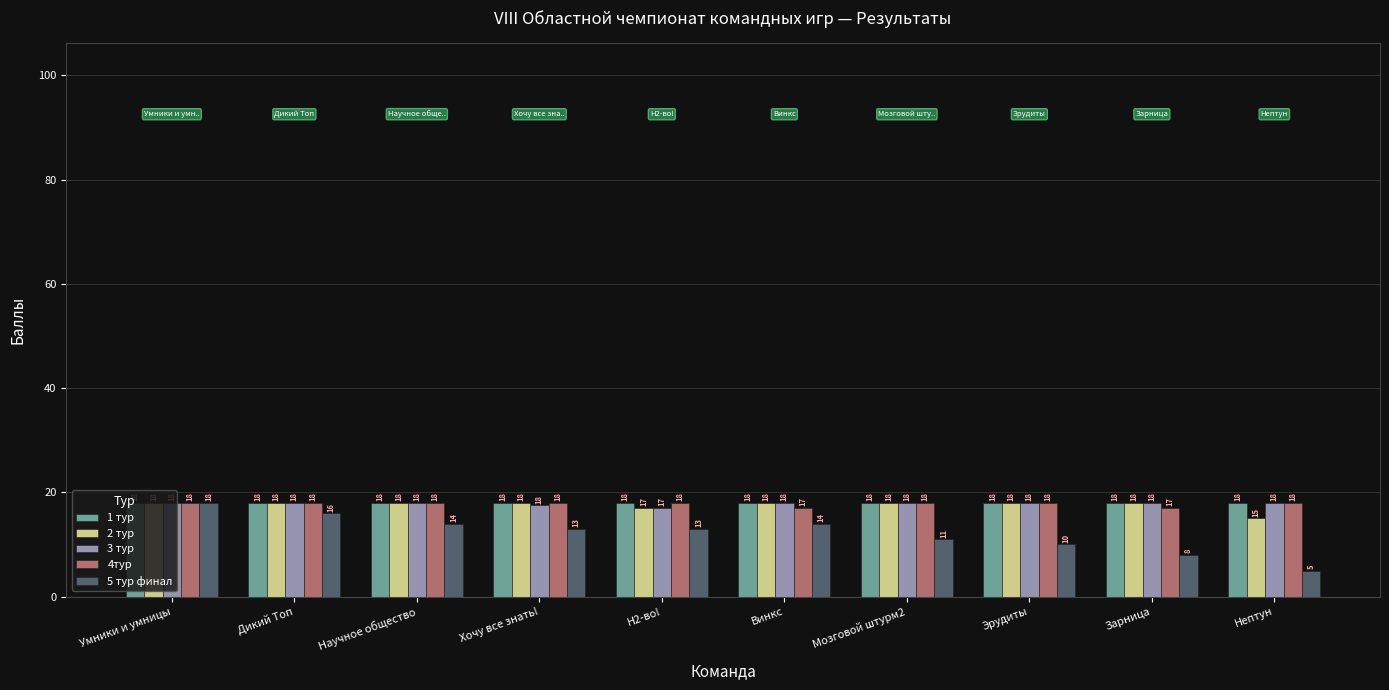

What are all the series names shown in the legend?

1 тур, 2 тур, 3 тур, 4тур, 5 тур финал